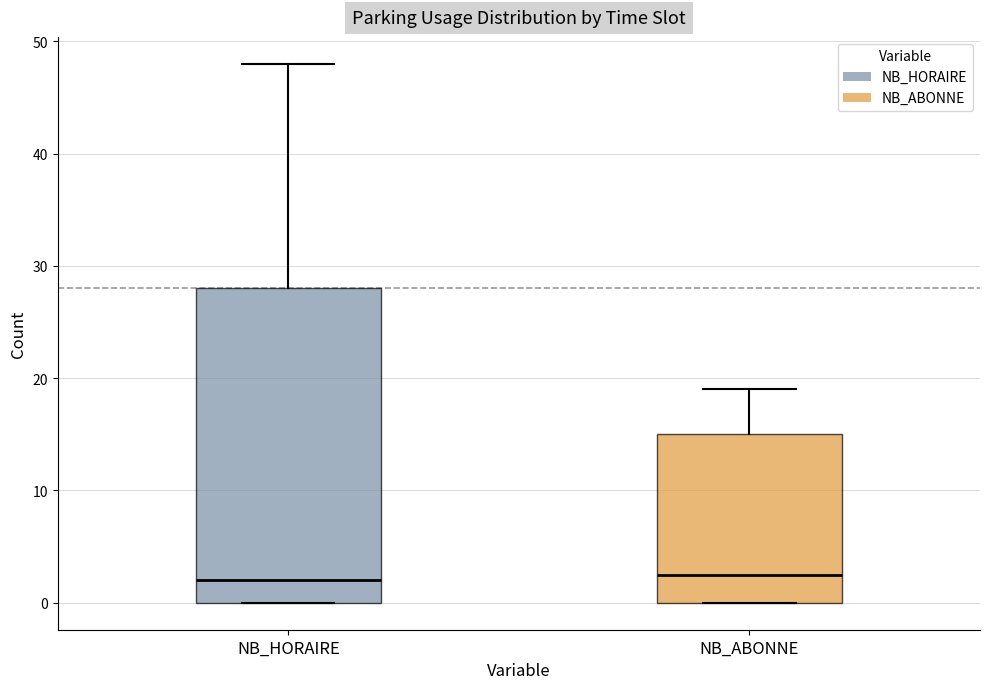

Reading left to right, read every box against the y-axis: the position of its median line, the range the box covers, and the ends of its whiskers. The values are not printed on the chart, so give them approximately, as read against the axis.

NB_HORAIRE: median 2, box 0 to 28, whiskers 0 to 48
NB_ABONNE: median 3, box 0 to 15, whiskers 0 to 19